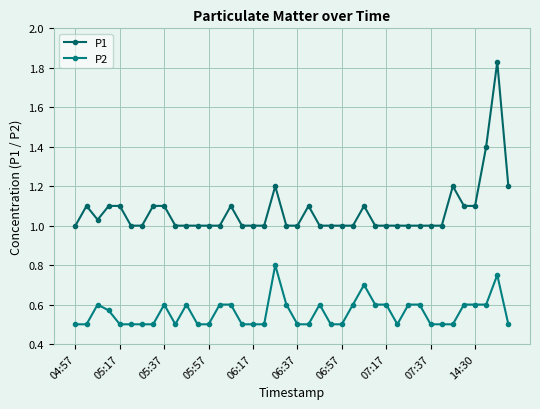

How many distinct data groups are displayed?

2